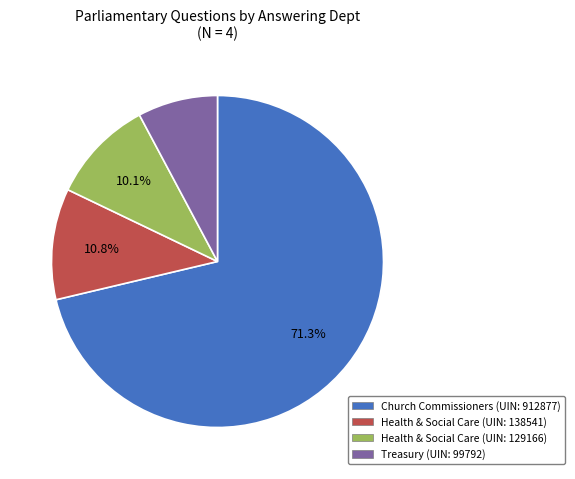

Which category accounts for the majority?

Church Commissioners (UIN: 912877)